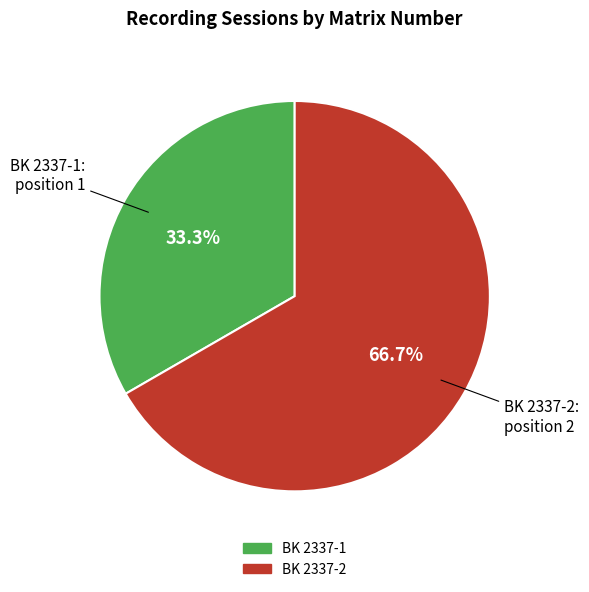

Which slice is the largest?

BK 2337-2